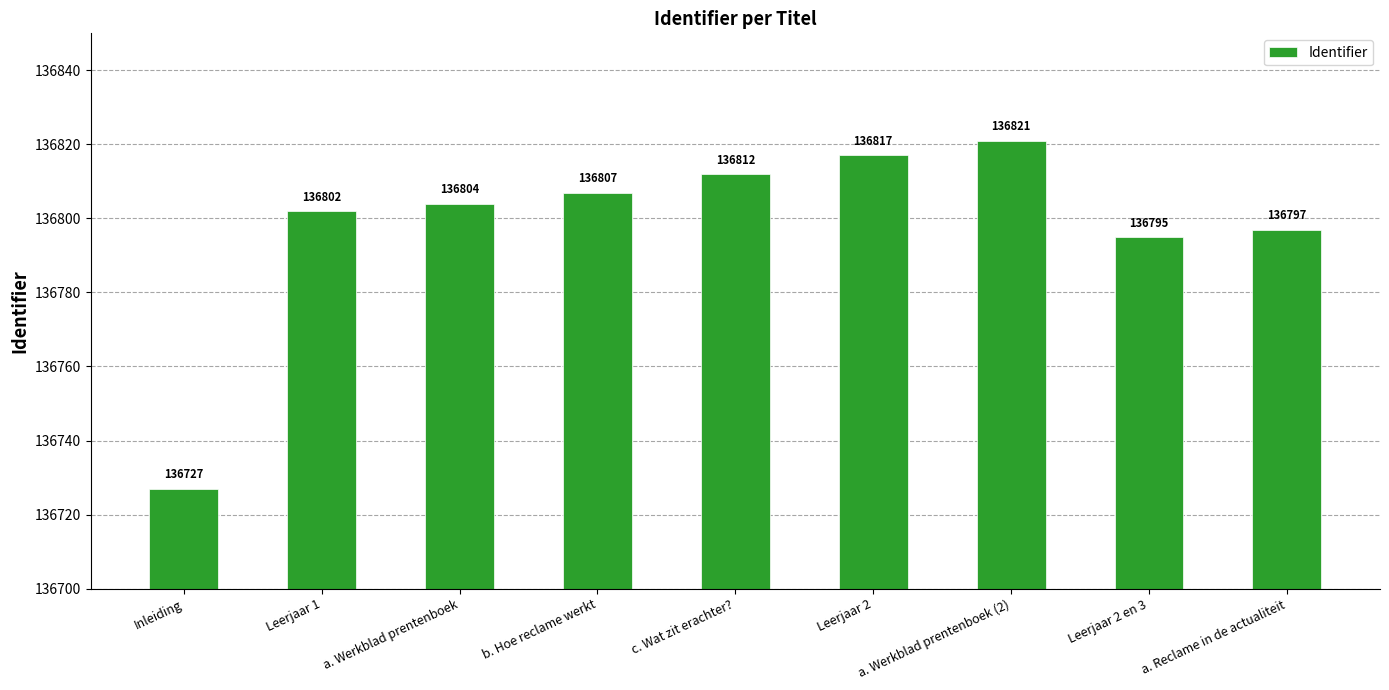

Which has a higher value, a. Reclame in de actualiteit or b. Hoe reclame werkt?

b. Hoe reclame werkt